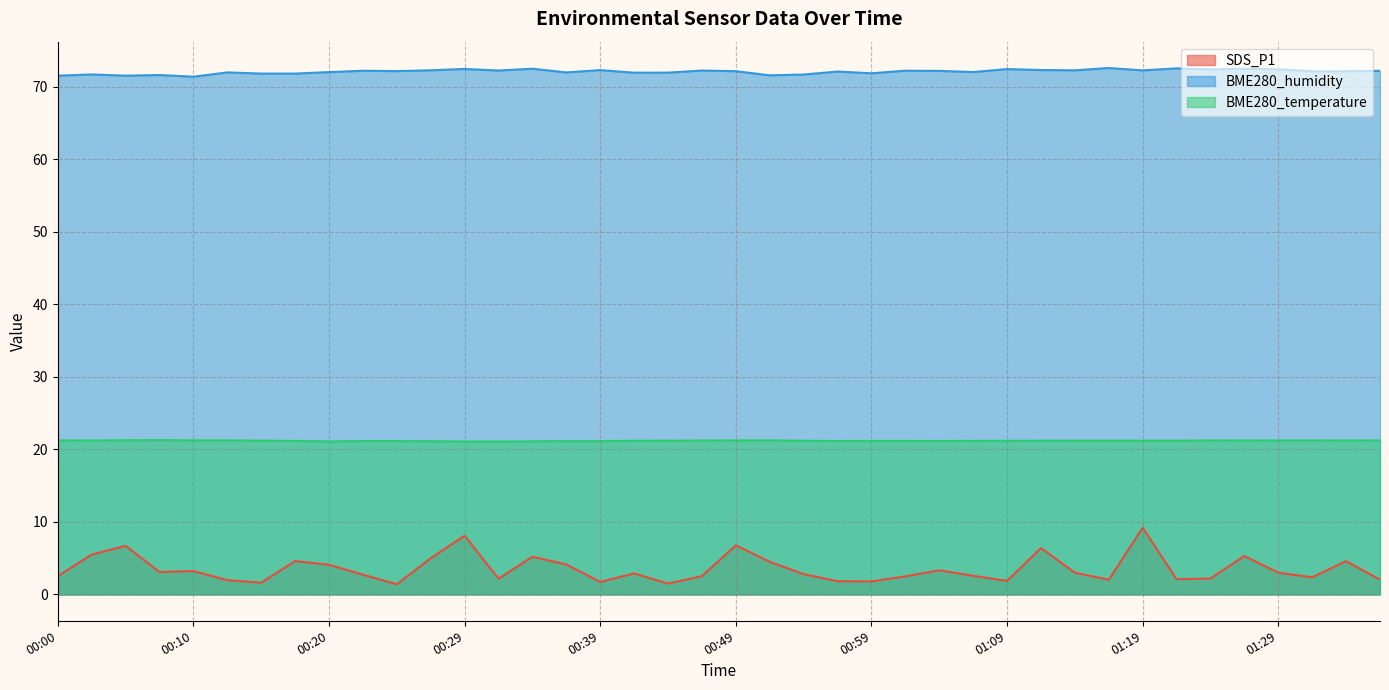

True or false: BME280_temperature has more than 1 points higher than both neighbors.

True